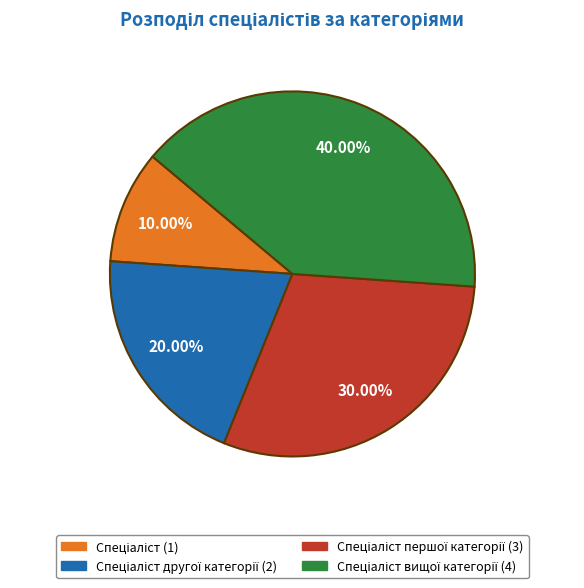

Is there a majority slice in this chart?

No